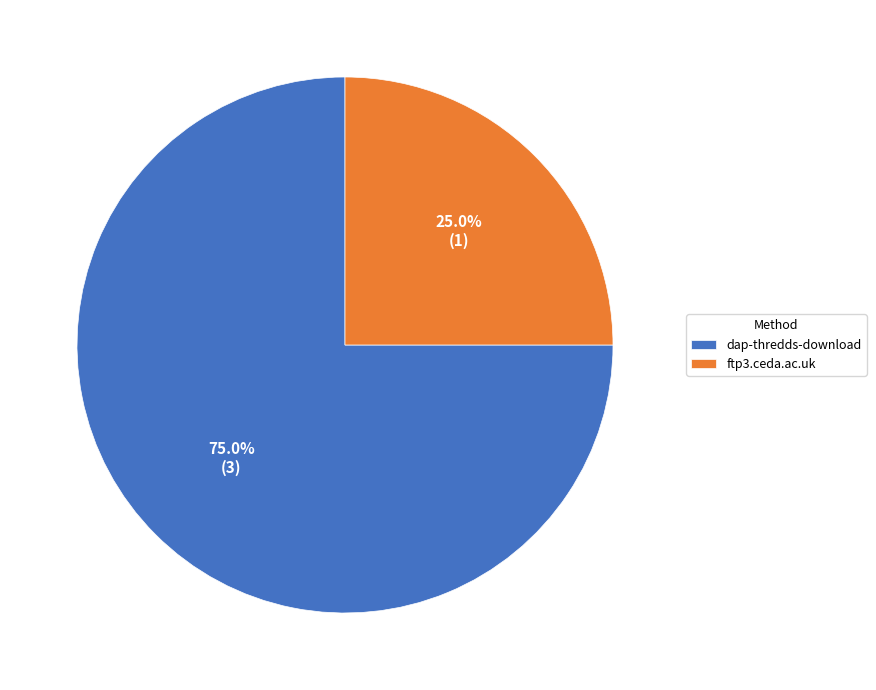

Which slice is the smallest?

ftp3.ceda.ac.uk